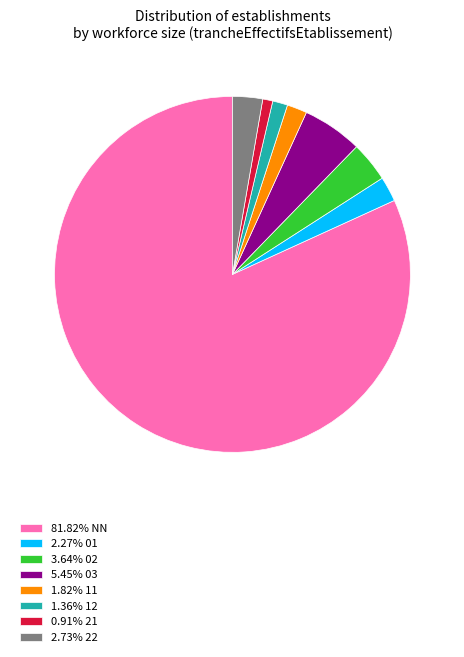

What is the ratio of the value at 1.36% 12 to the value at 3.64% 02?

0.4